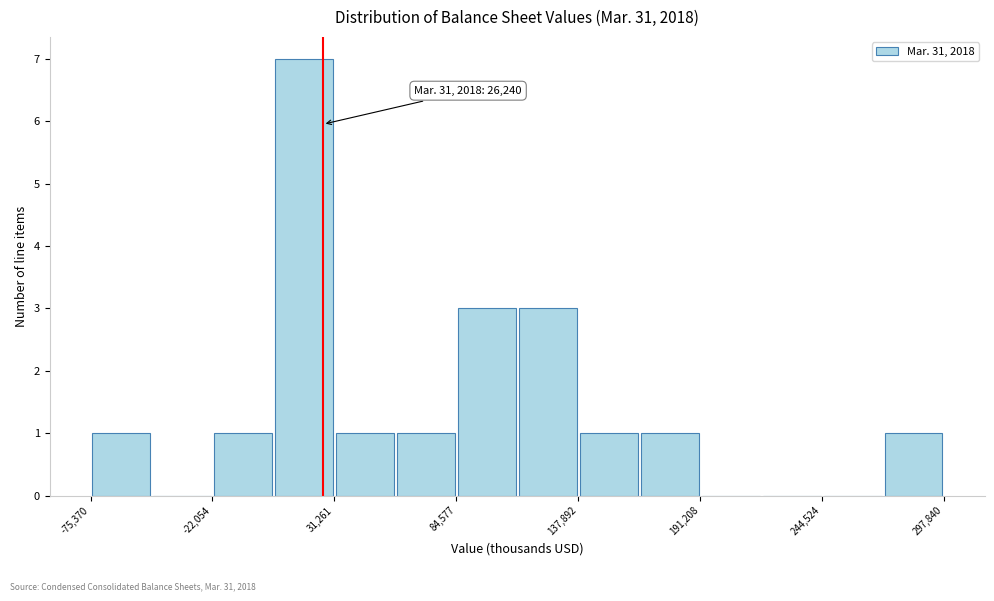

Around what value on the x-axis is the tallest bar? Give the approximate position of its centre, as read against the axis.

20000